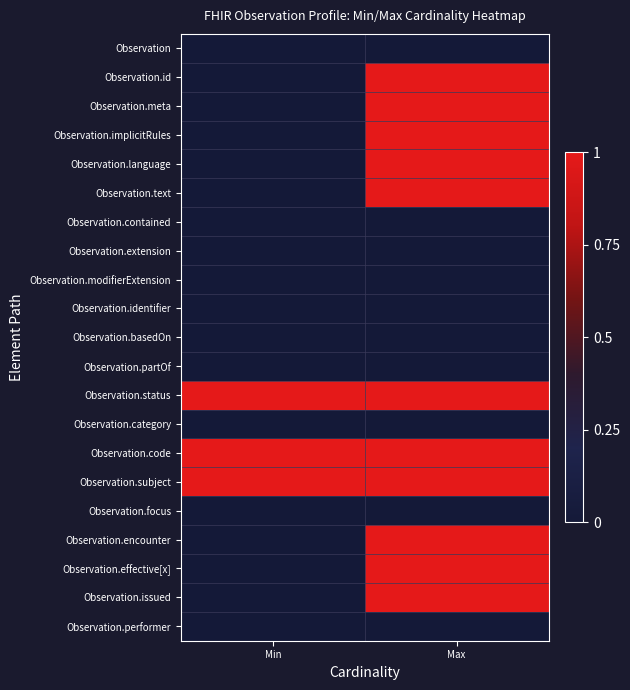

Between Min and Max, which is larger?

Min